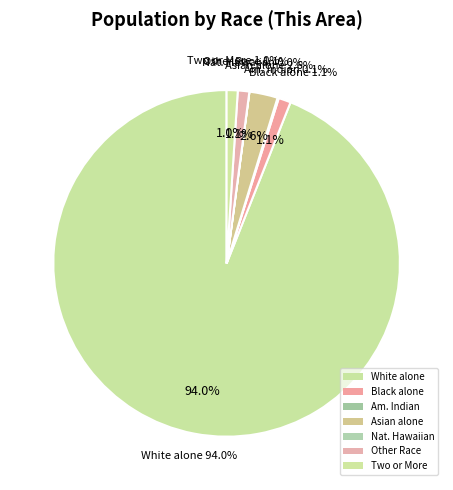

What percentage is NOT represented by American Indian and Alaska Native?

99.9%